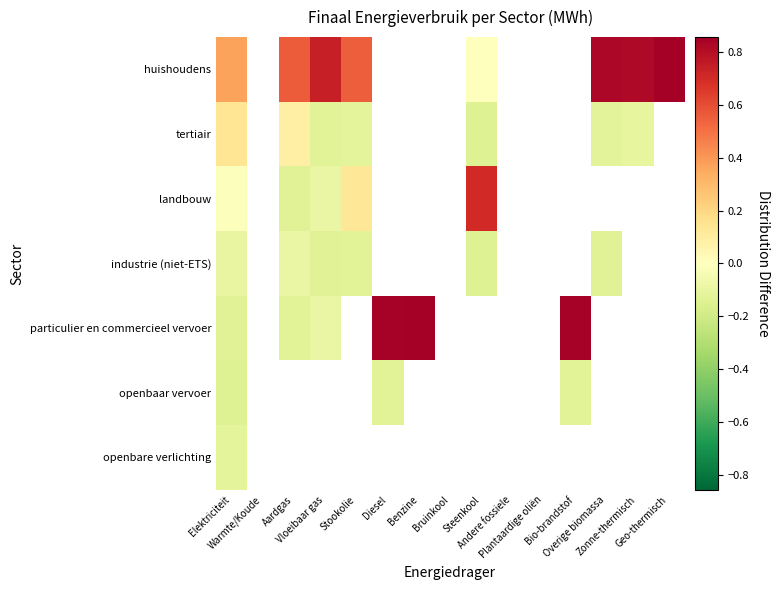

Count the number of data series in this chart.

7